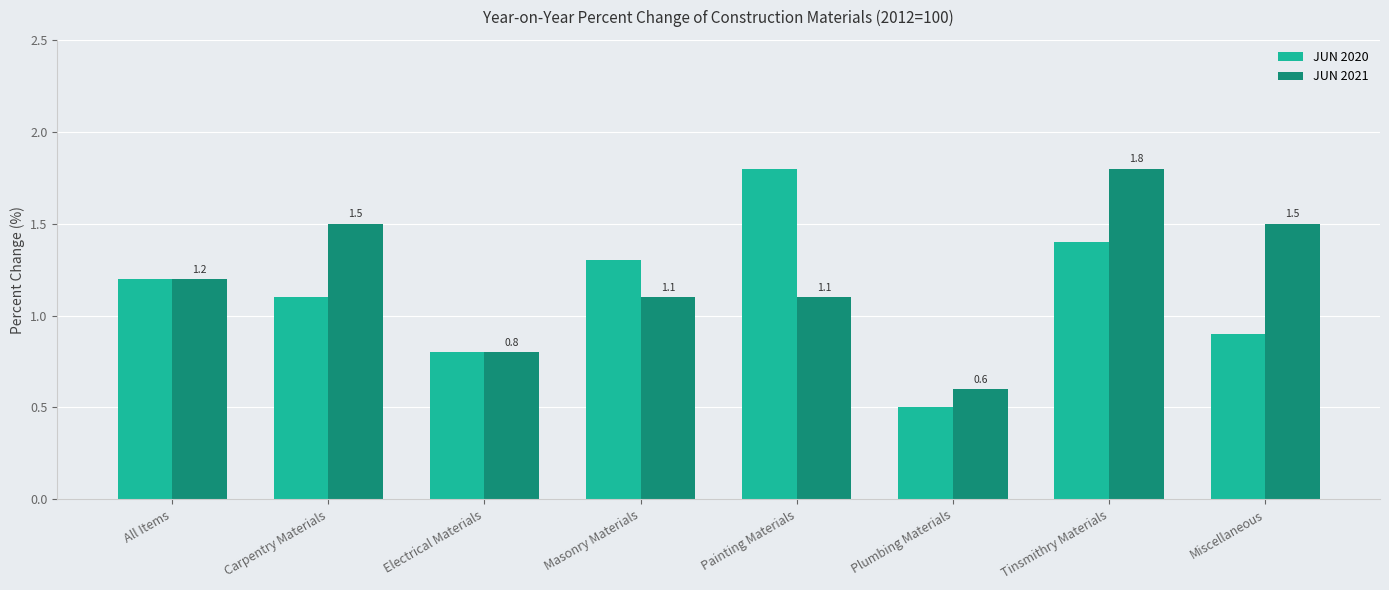

Reading left to right, transcribe all the data shown in this chart.

JUN 2020: All Items=1.2	Carpentry Materials=1.1	Electrical Materials=0.8	Masonry Materials=1.3	Painting Materials=1.8	Plumbing Materials=0.5	Tinsmithry Materials=1.4	Miscellaneous=0.9
JUN 2021: All Items=1.2	Carpentry Materials=1.5	Electrical Materials=0.8	Masonry Materials=1.1	Painting Materials=1.1	Plumbing Materials=0.6	Tinsmithry Materials=1.8	Miscellaneous=1.5